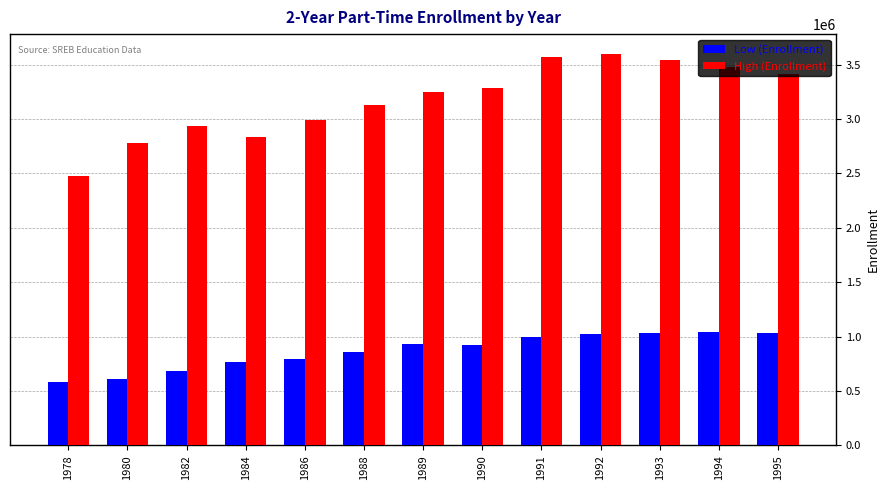

List the series in order of their peak value, lowest first.

Low (Enrollment), High (Enrollment)